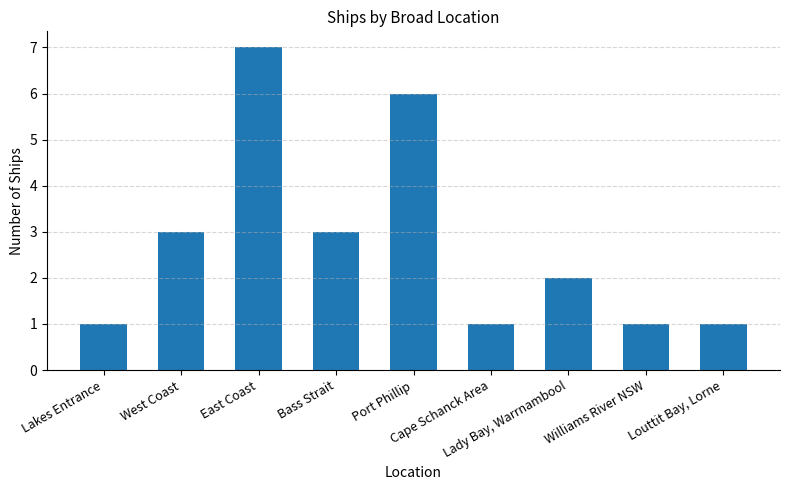

What is the difference between the maximum and minimum values?

6